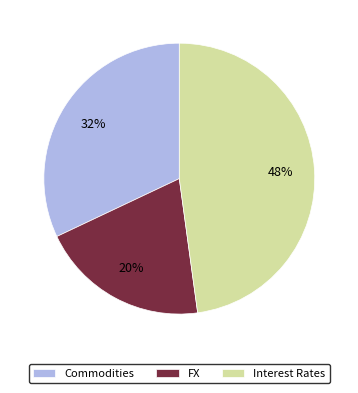

Does Commodities represent more than half of the total?

No